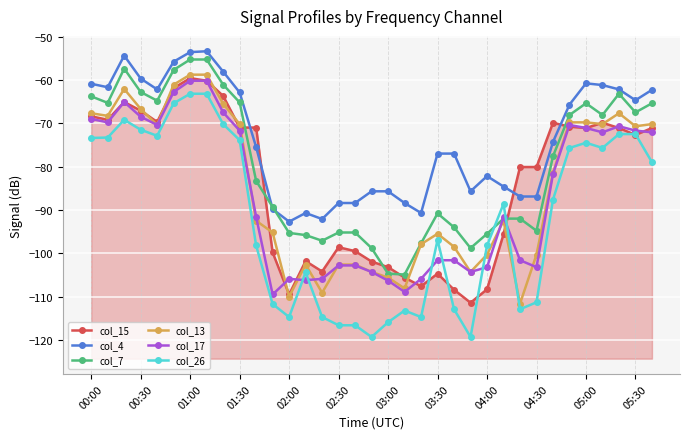

The value of col_7 at 25 is -92.0. True or false?

True